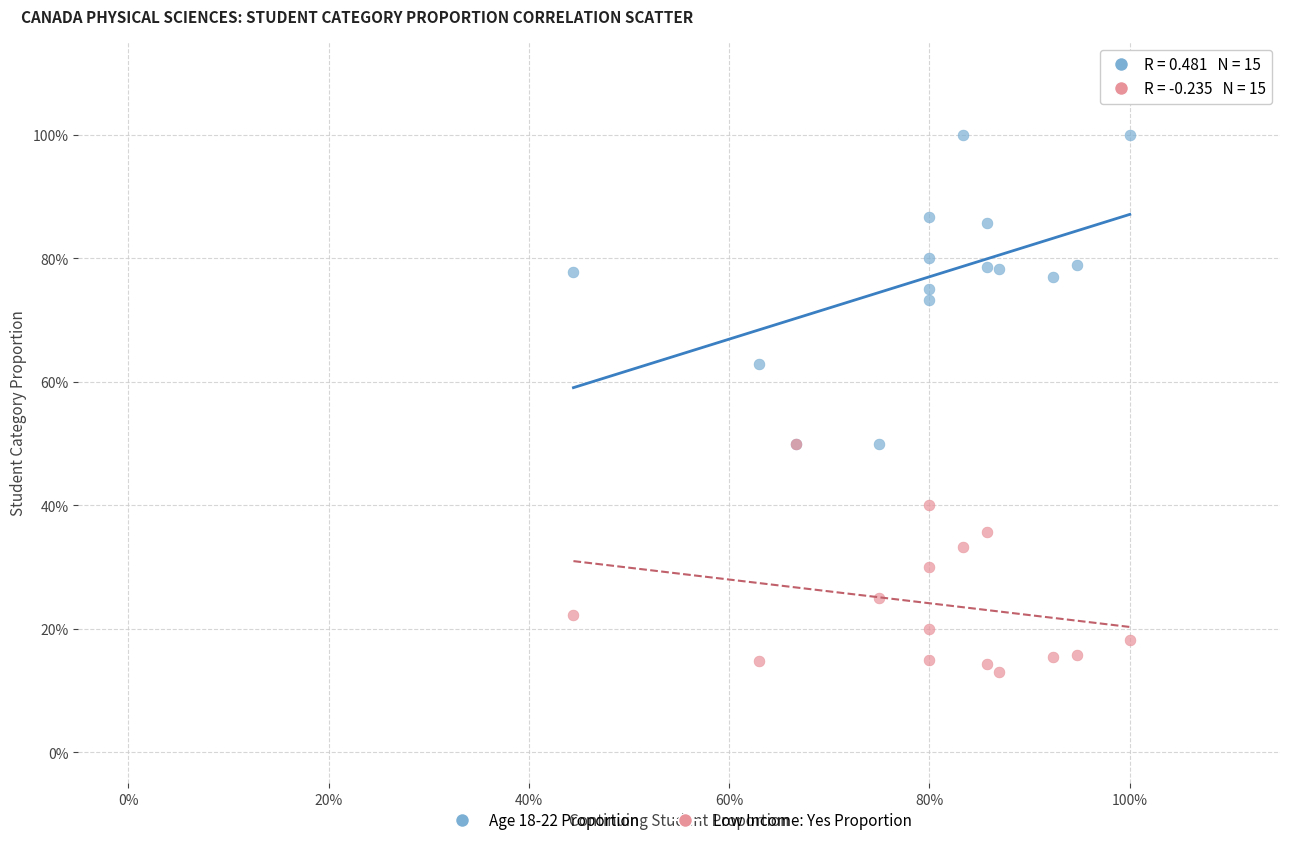

What are all the series names shown in the legend?

Age 18-22 Proportion, Low Income: Yes Proportion